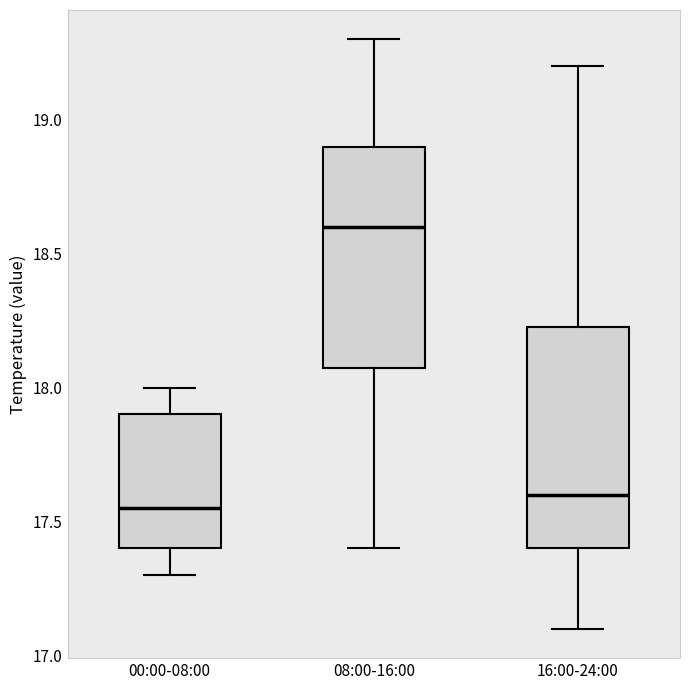

Where does the lower whisker of the box for 08:00-16:00 end on the y-axis? The values are not printed on the chart, so give them approximately, as read against the axis.

17.40